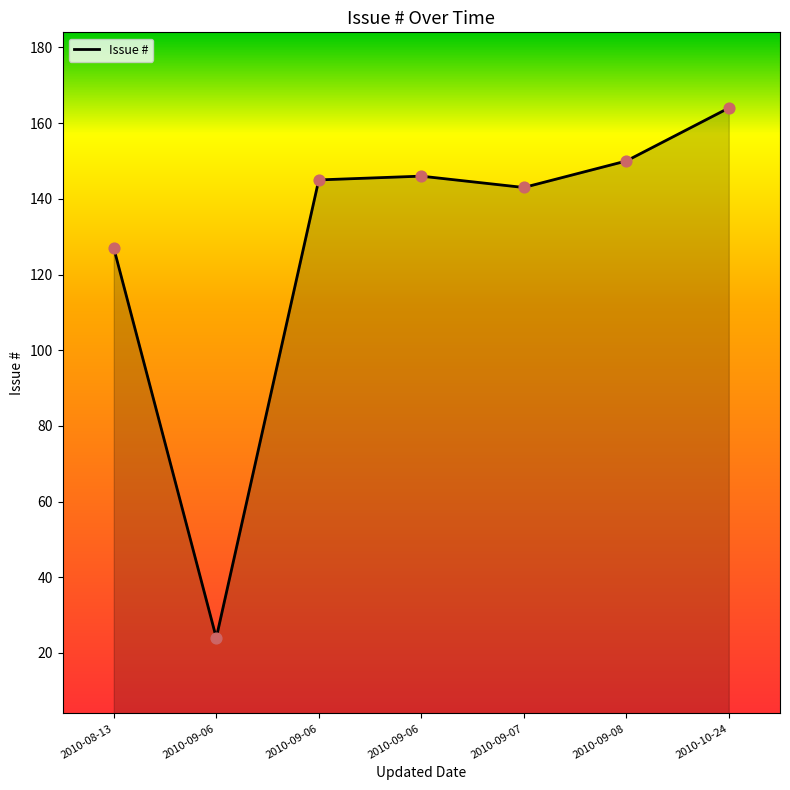

What is the change in value from 2010-08-13 to 2010-10-24?

+37